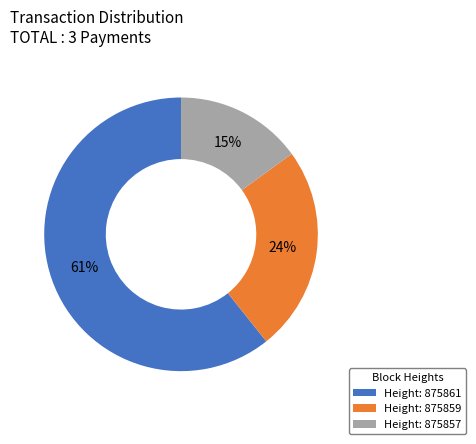

Count the number of slices in the pie.

3